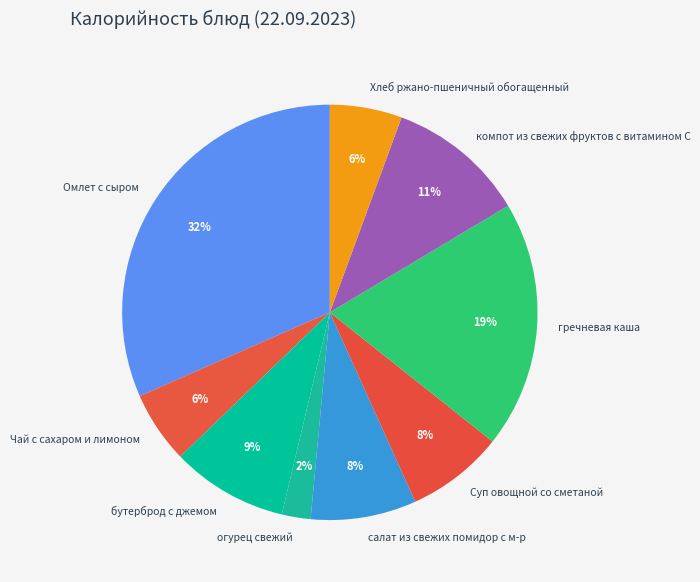

What is the ratio of the value at Суп овощной со сметаной to the value at гречневая каша?

0.4